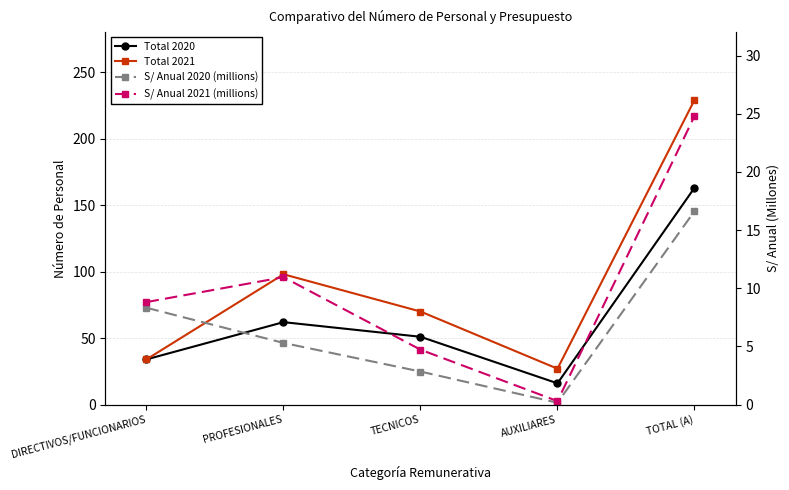

True or false: Total 2021 and S/ Anual 2020 (millions) intersect in this chart.

False